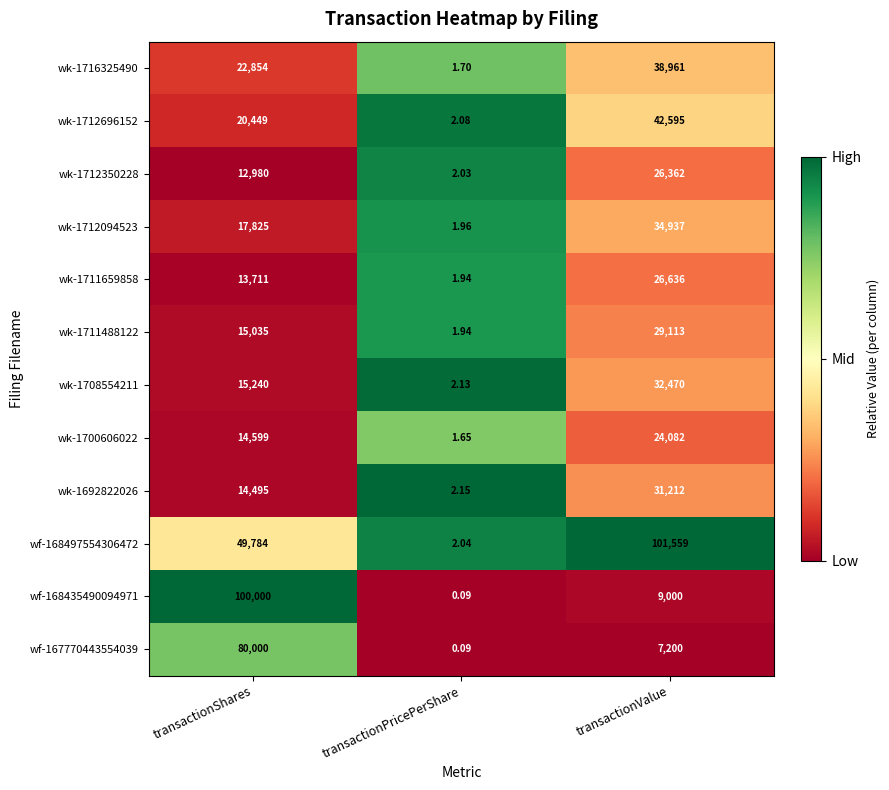

Which label corresponds to the largest value in the chart?

transactionValue